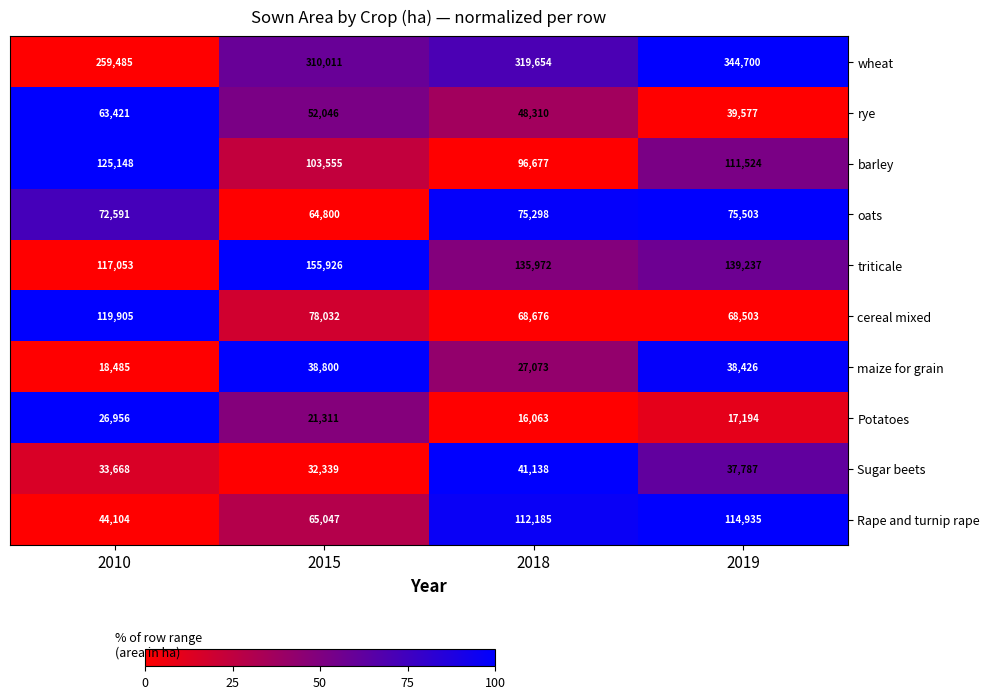

What is the spread (max minus min) of values at 2010?

241000